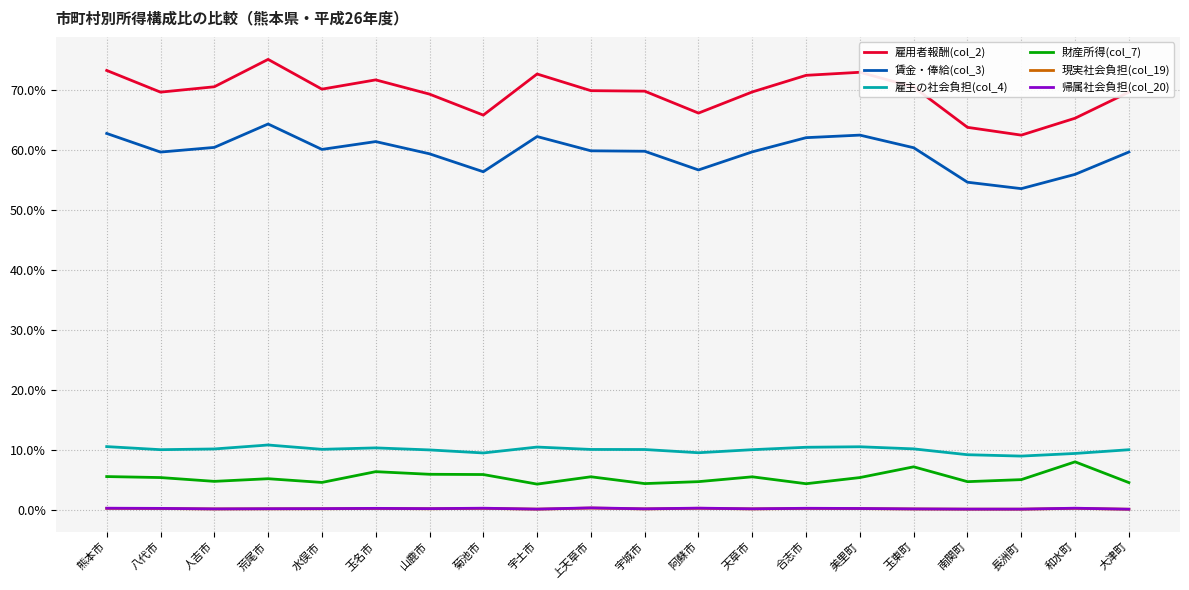

True or false: 帰属社会負担(col_20) has more than 2 points higher than both neighbors.

True